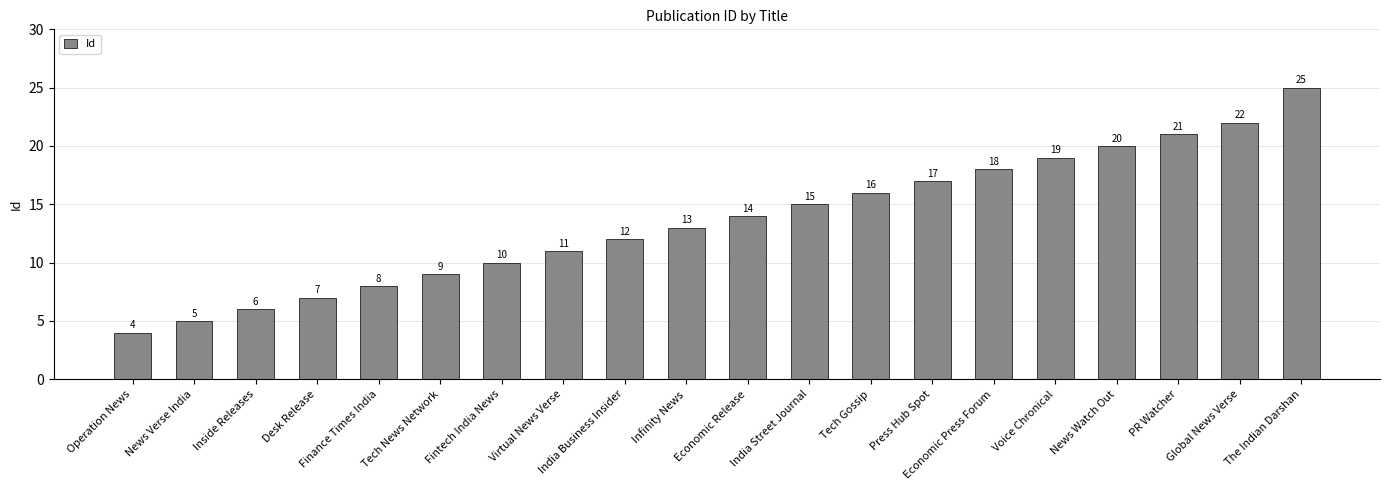

Rank the categories by value from highest to lowest.

The Indian Darshan, Global News Verse, PR Watcher, News Watch Out, Voice Chronical, Economic Press Forum, Press Hub Spot, Tech Gossip, India Street Journal, Economic Release, Infinity News, India Business Insider, Virtual News Verse, Fintech India News, Tech News Network, Finance Times India, Desk Release, Inside Releases, News Verse India, Operation News